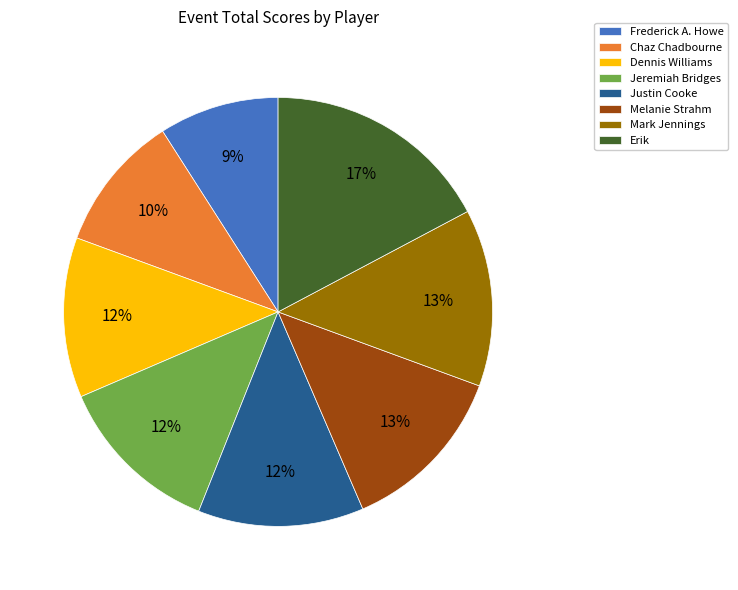

What is the ratio of the value at Erik to the value at Jeremiah Bridges?

1.4